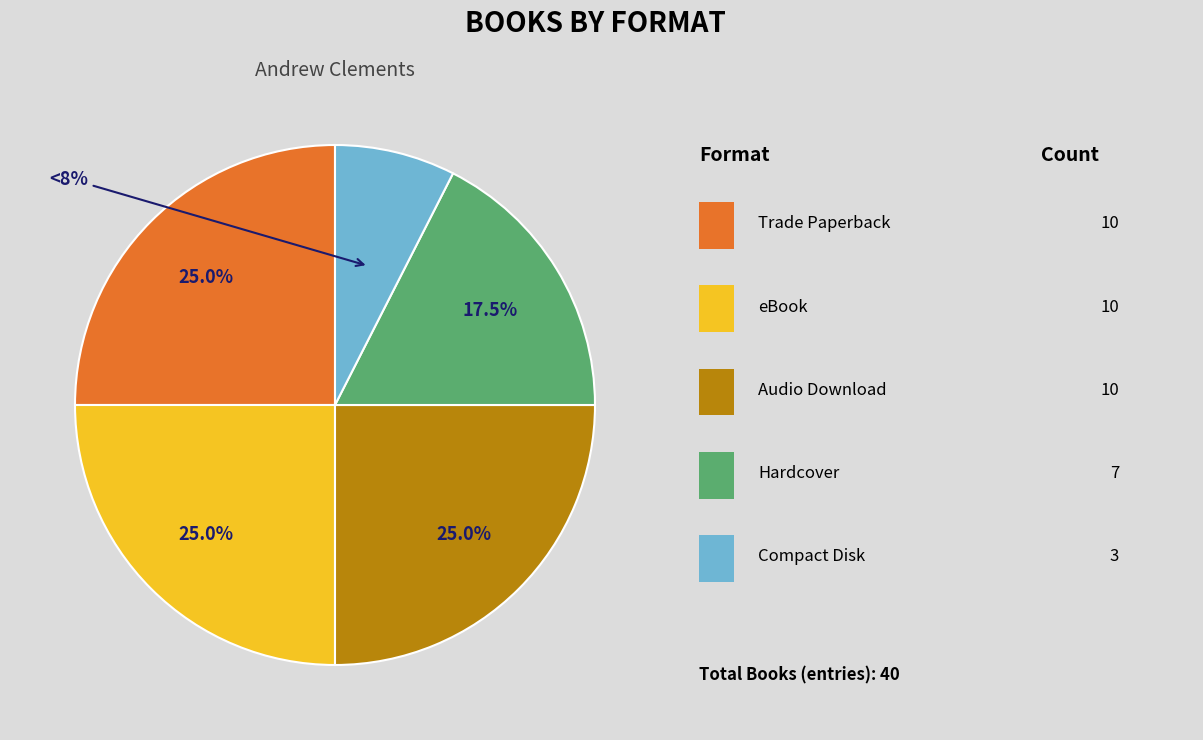

Is there any slice that represents more than half of the pie?

No